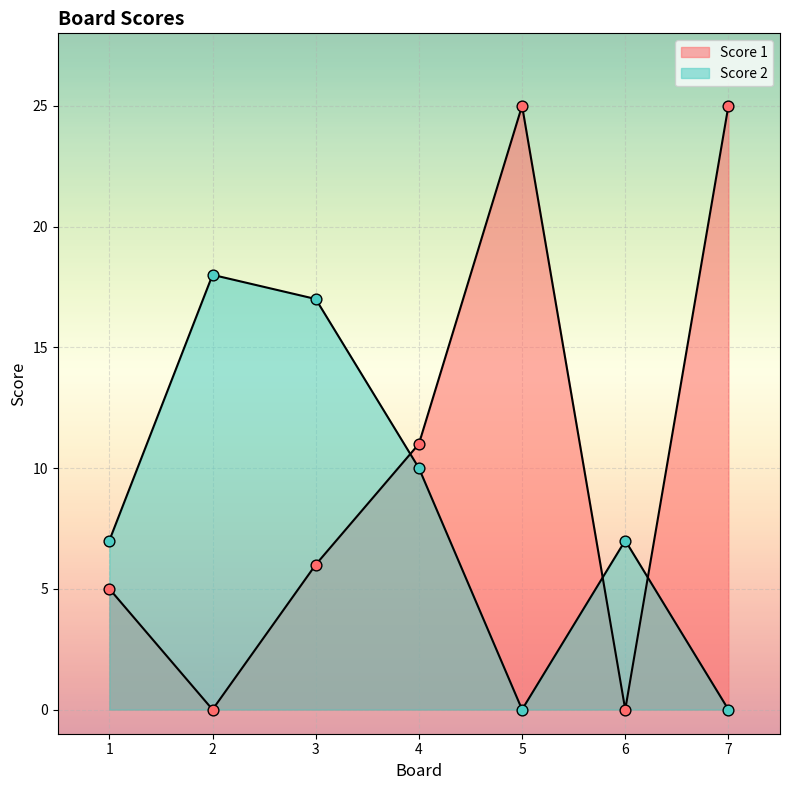

What are all the series names shown in the legend?

Score 1, Score 2